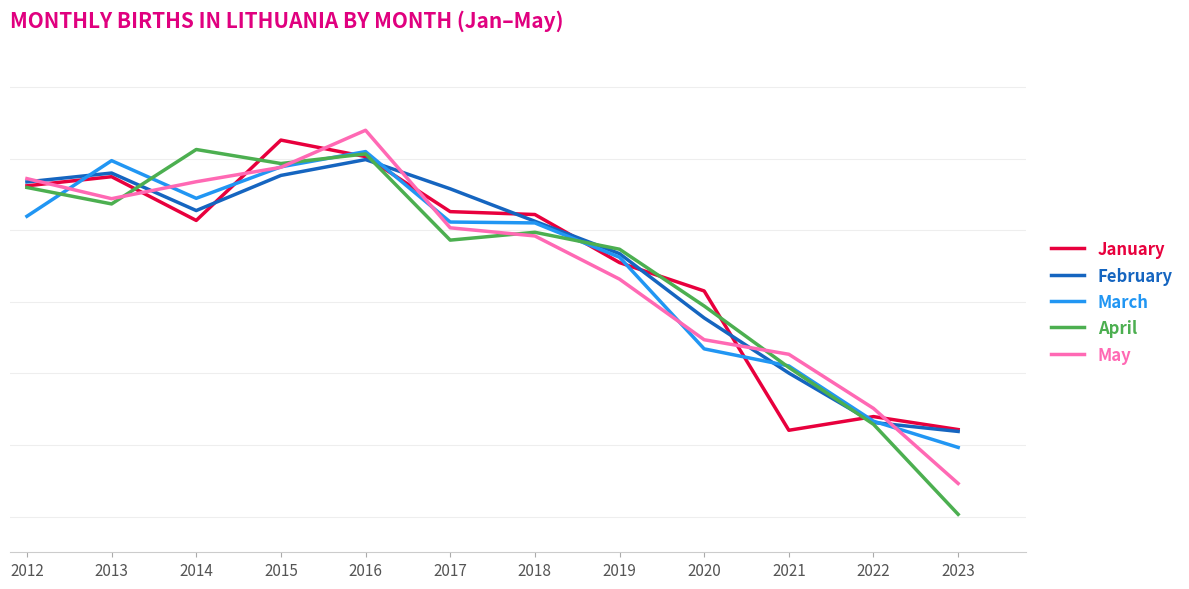

What is the value of the May point at the 9th from the left?

2094.1